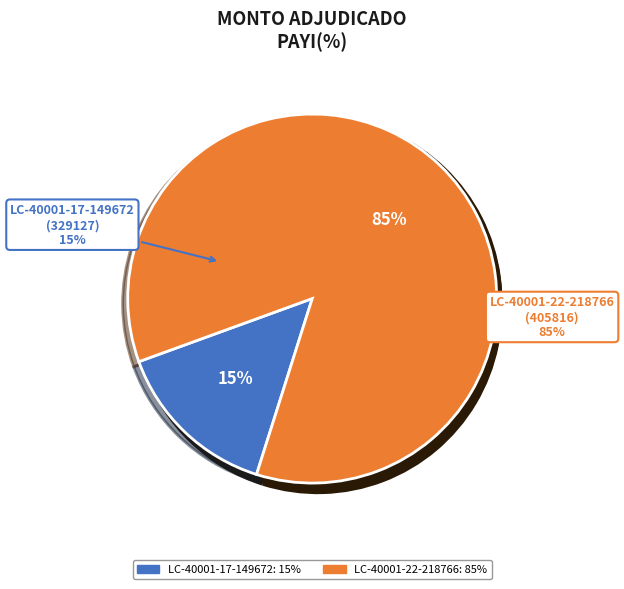

Combined, do 405816-la-valenzolana-s-a-2 and 329127-la-valenzolana-s-a-1 account for over 50%?

Yes